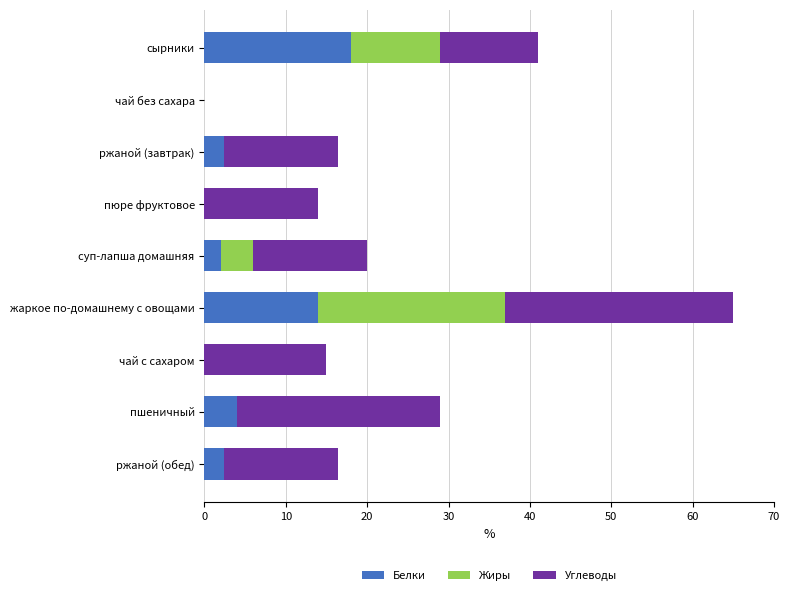

What is the total value across all series at чай с сахаром?

15.0